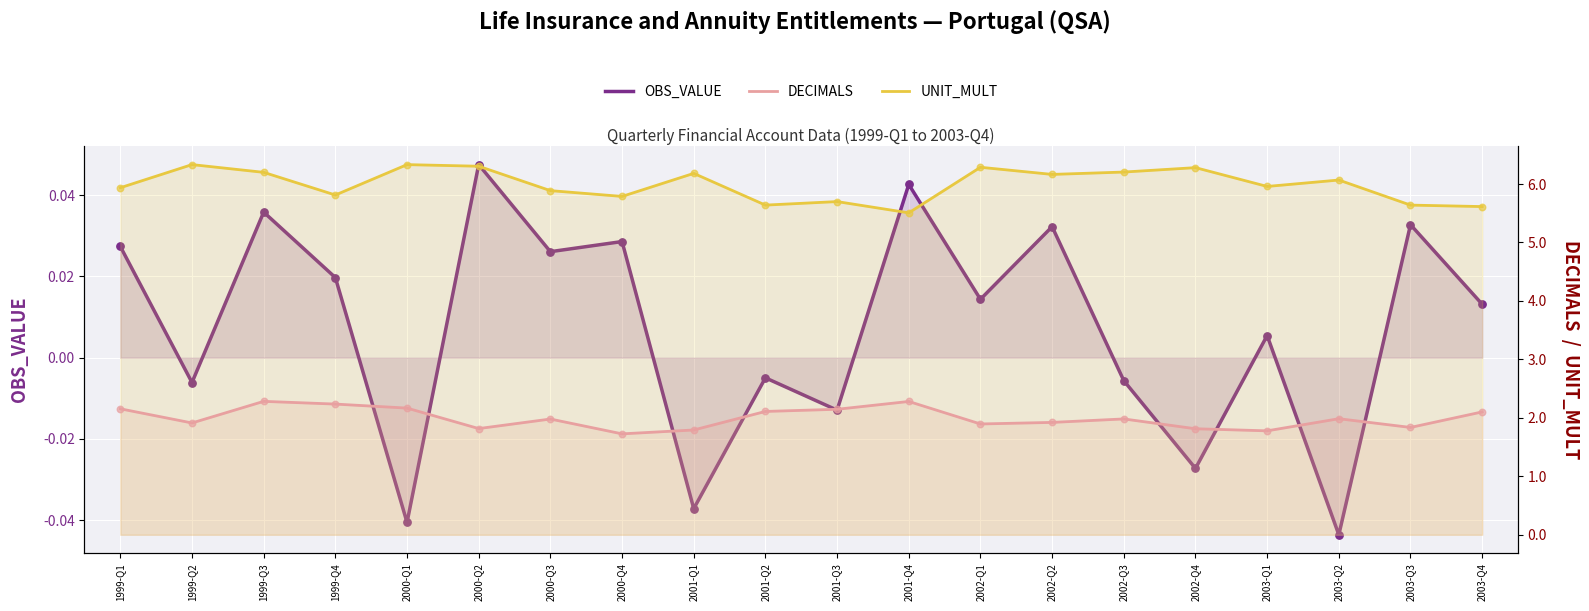

At how many categories does at least one series exceed 2?

20